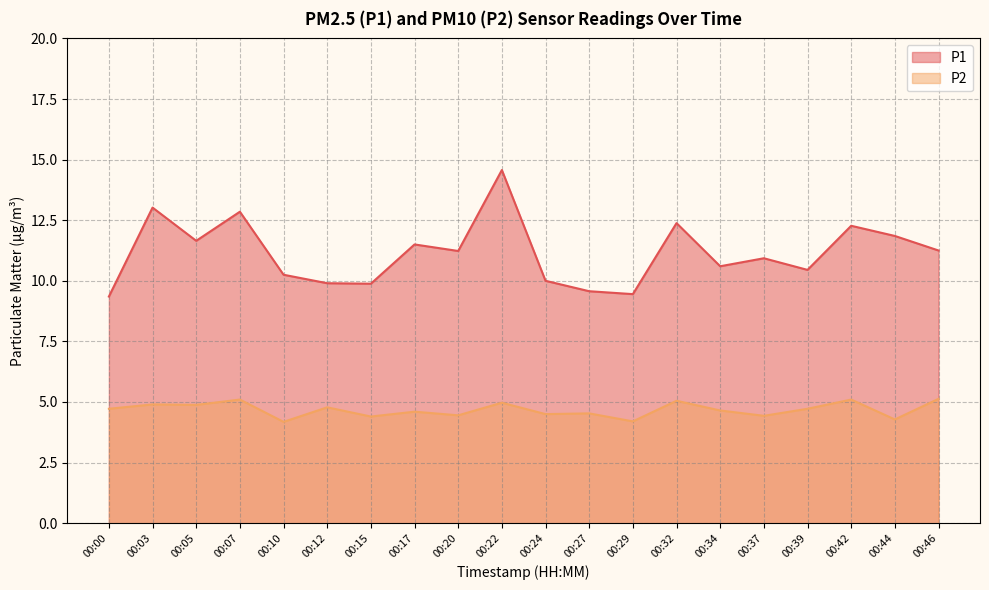

Between 00:17 and 00:46, which series saw the biggest shift?

P2